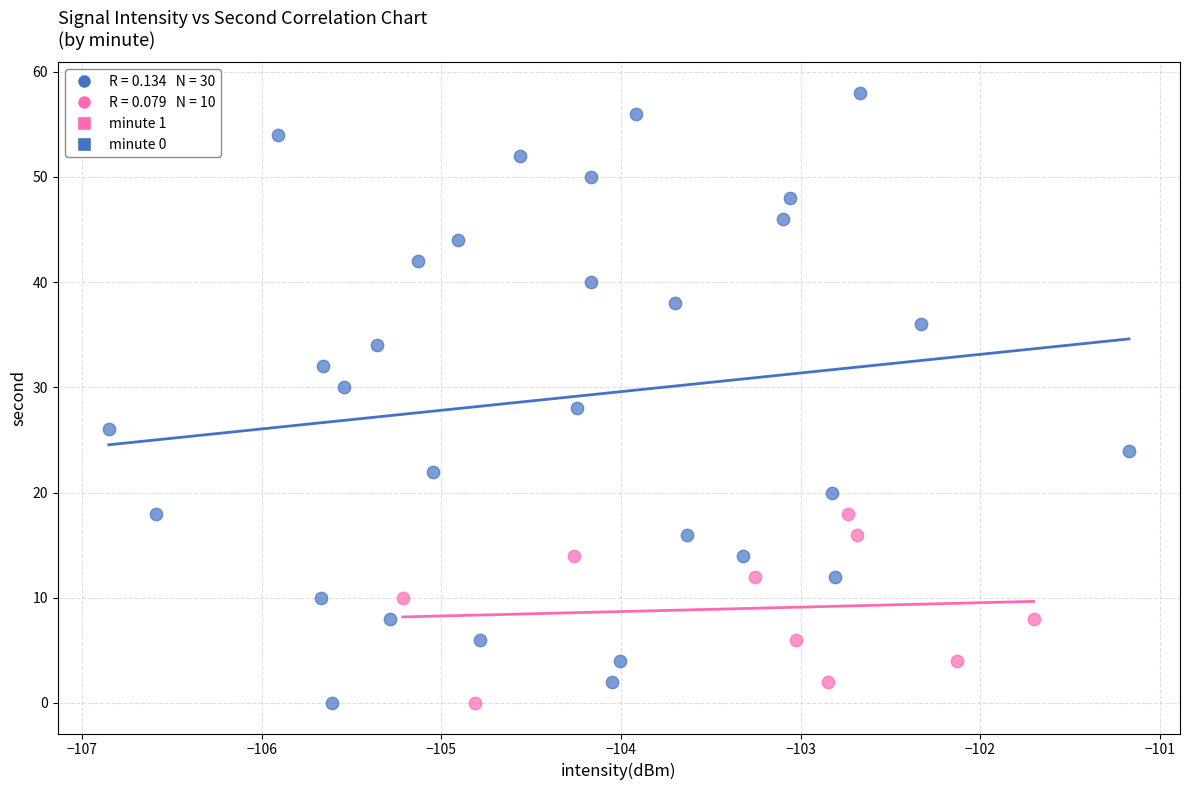

Which series has the largest Y range (max minus min)?

minute 0